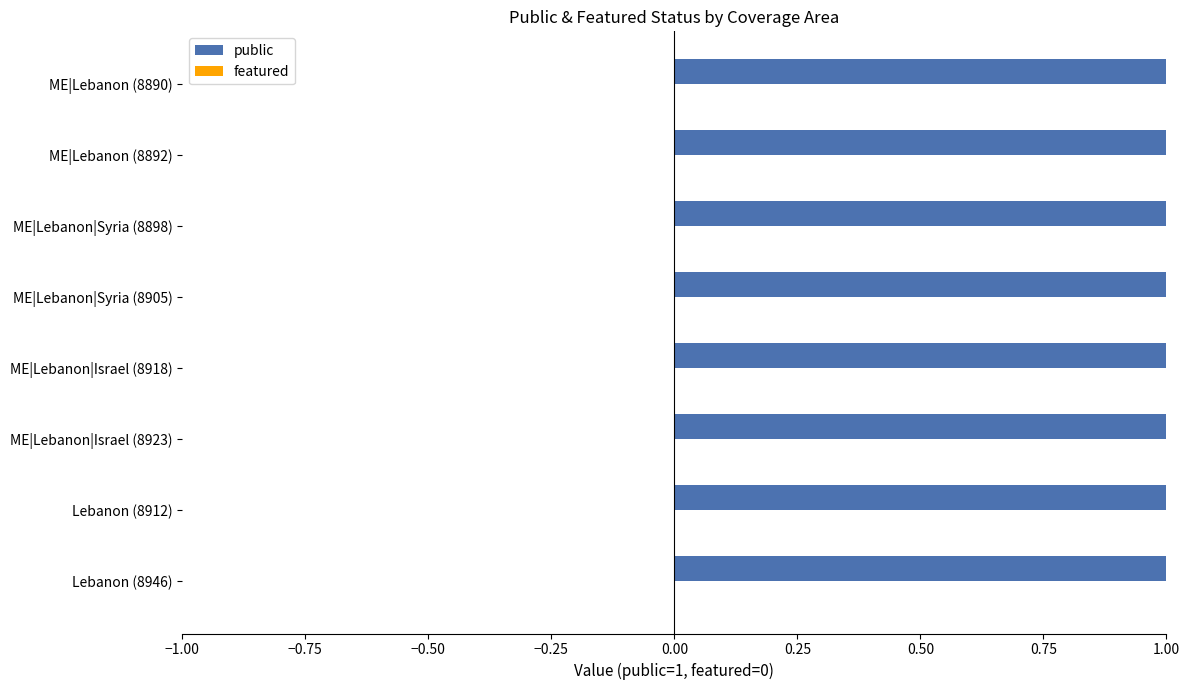

Does the chart contain stacked bars?

No